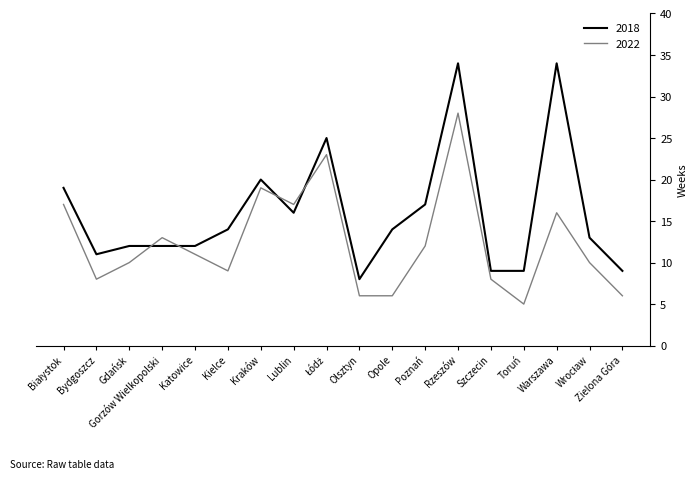

How many series are shown in this chart?

2